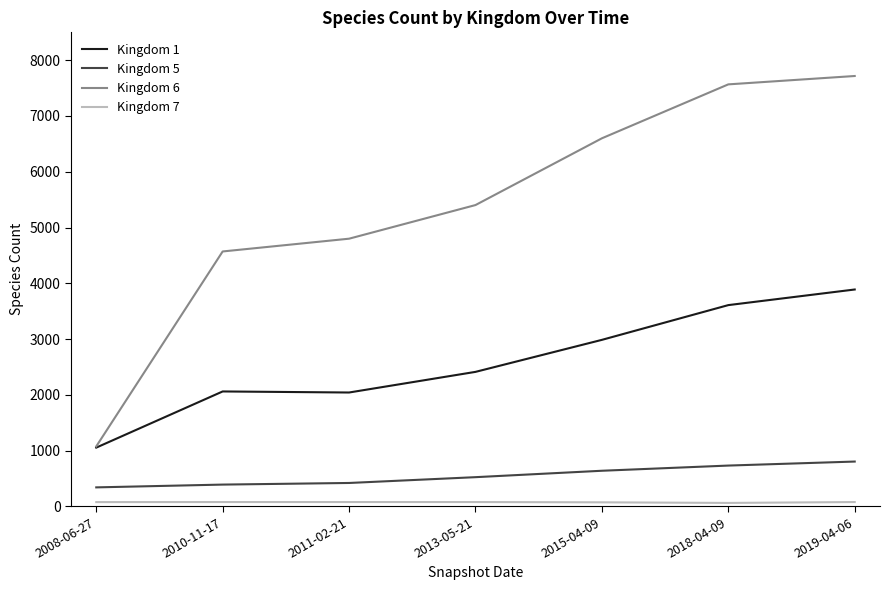

What is the maximum value shown in the chart?

7717